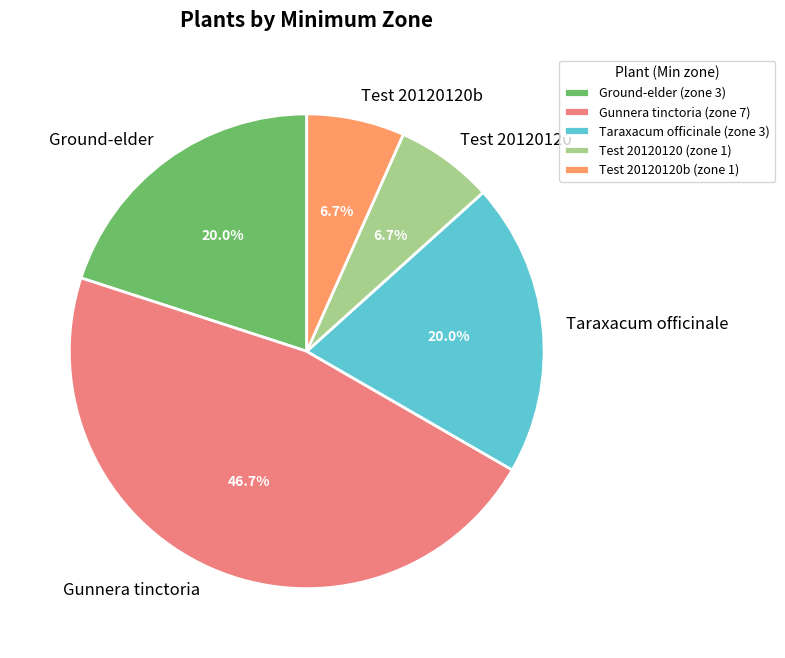

True or false: Test 20120120 accounts for 7% of the total.

True